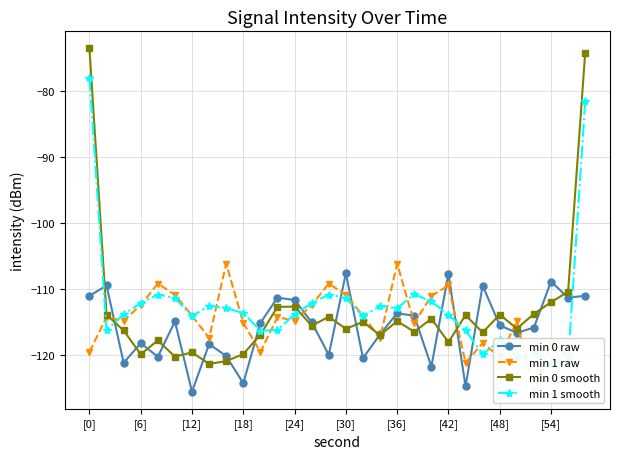

Reading left to right, what are all the values shown in this chart?

min 0 raw: -111.1	-109.5	-121.2	-118.3	-120.3	-114.9	-125.6	-118.4	-120.2	-124.3	-115.2	-111.3	-111.7	-115.1	-120.0	-107.6	-120.5	-116.9	-113.7	-114.1	-121.8	-107.7	-124.8	-109.5	-115.6	-116.7	-115.9	-108.9	-111.4	-111.0
min 1 raw: -119.6	-114.3	-114.9	-112.5	-109.2	-110.9	-114.1	-117.5	-106.2	-115.2	-119.6	-114.3	-114.9	-112.5	-109.2	-110.9	-114.1	-117.5	-106.2	-115.2	-111.1	-109.5	-121.2	-118.3	-120.3	-114.9	-125.6	-118.4	-120.2	-124.3
min 0 smooth: -73.5	-113.9	-116.3	-119.9	-117.8	-120.3	-119.6	-121.4	-121.0	-119.9	-116.9	-112.7	-112.7	-115.6	-114.2	-116.1	-115.0	-117.0	-114.9	-116.5	-114.5	-118.1	-114.0	-116.6	-113.9	-116.0	-113.8	-112.0	-110.4	-74.1
min 1 smooth: -78.0	-116.2	-113.9	-112.2	-110.9	-111.4	-114.2	-112.6	-113.0	-113.7	-116.4	-116.2	-113.9	-112.2	-110.9	-111.4	-114.2	-112.6	-113.0	-110.8	-111.9	-113.9	-116.3	-119.9	-117.8	-120.3	-119.6	-121.4	-121.0	-81.5